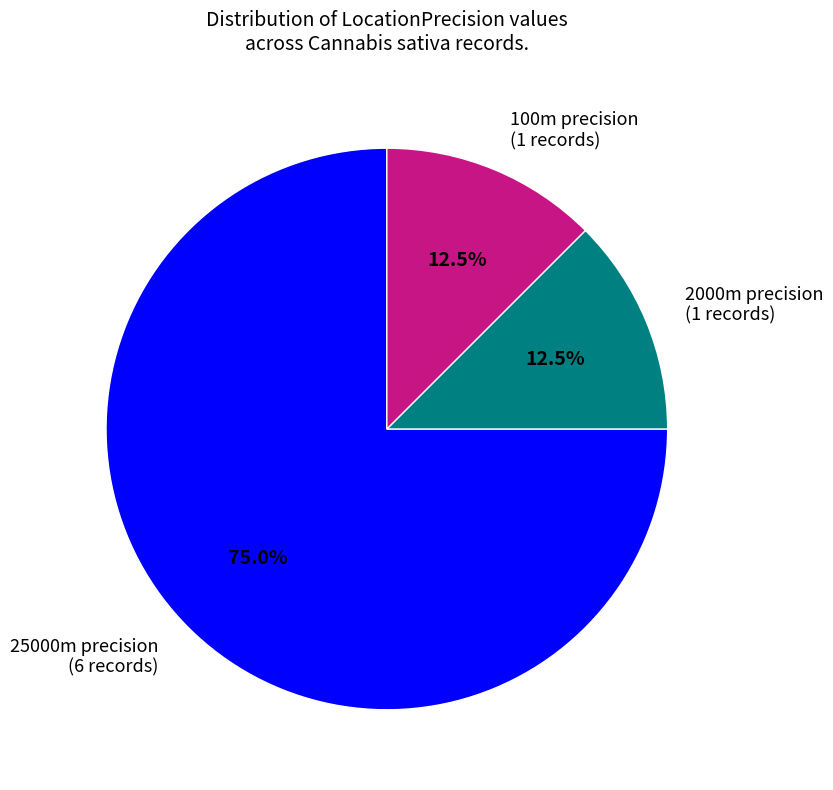

Which category accounts for the majority?

25000m precision